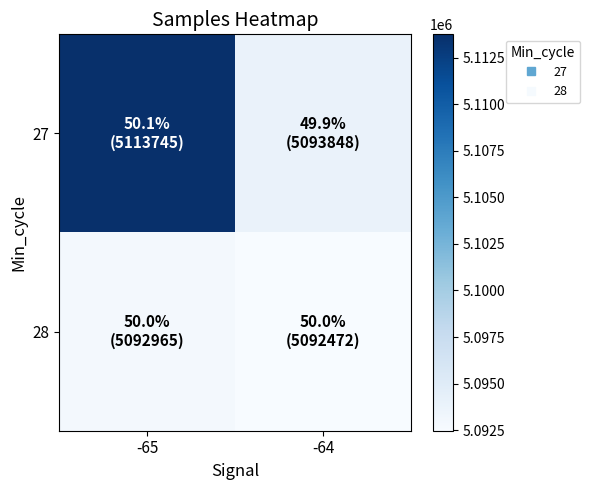

Reading left to right, extract all data points from this chart.

27: -65=5113745	-64=5093848
28: -65=5092965	-64=5092472